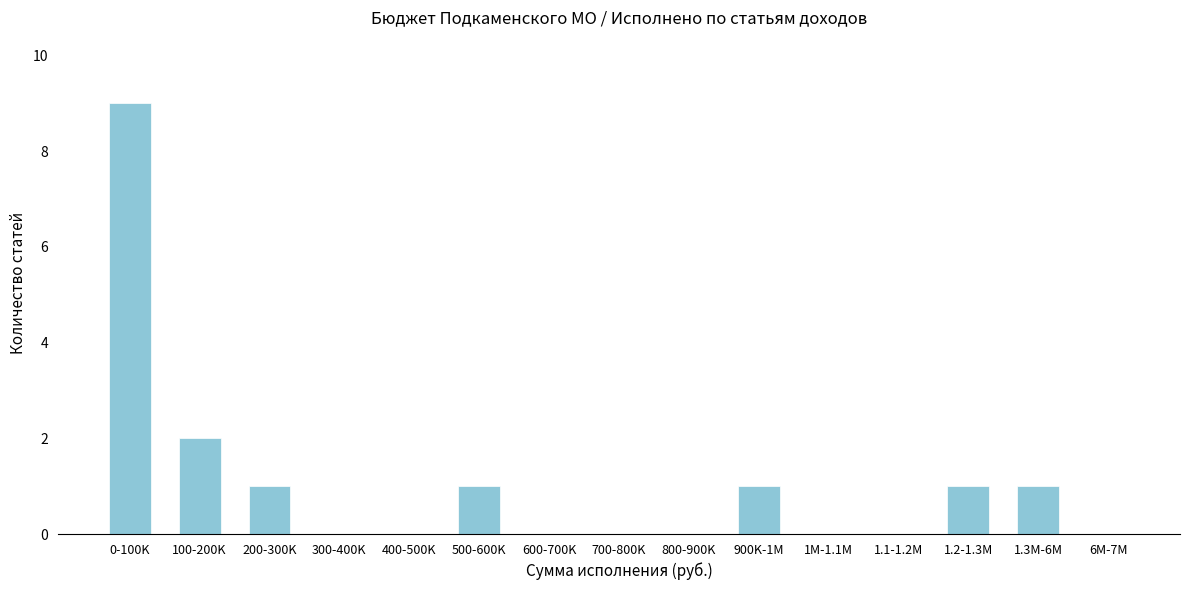

Reading left to right, transcribe all the data shown in this chart.

0-100K=9	100-200K=2	200-300K=1	300-400K=0	400-500K=0	500-600K=1	600-700K=0	700-800K=0	800-900K=0	900K-1M=1	1M-1.1M=0	1.1-1.2M=0	1.2-1.3M=1	1.3M-6M=1	6M-7M=0